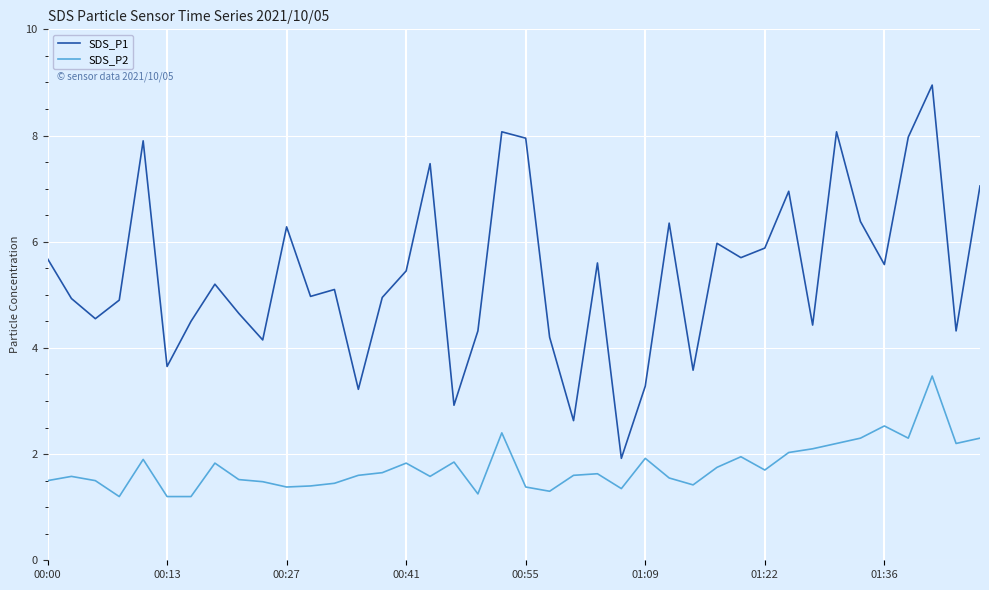

What is the difference between the maximum and minimum values in the SDS_P1 series?

7.0